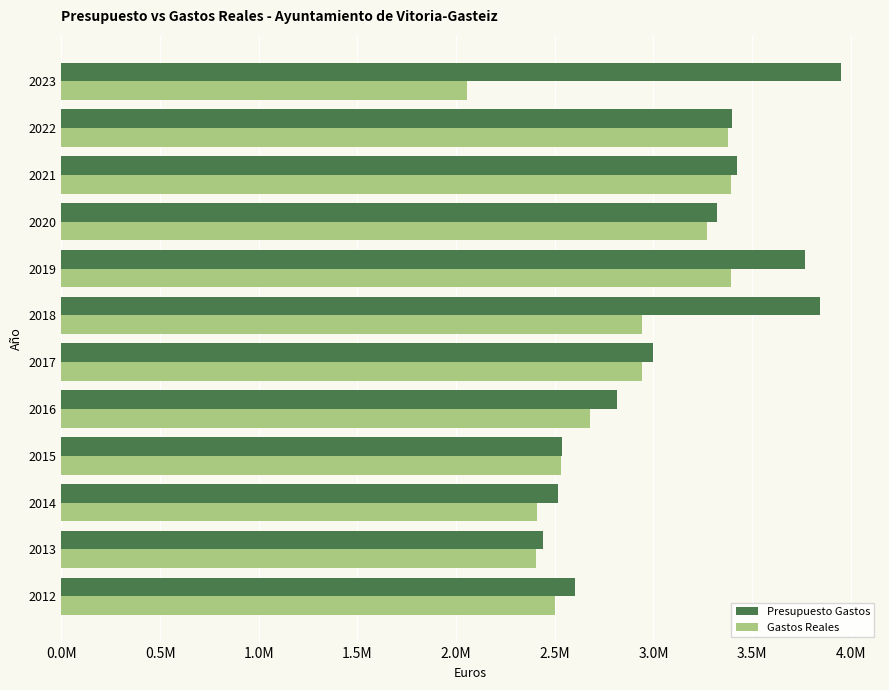

What are all the series names shown in the legend?

Presupuesto Gastos, Gastos Reales